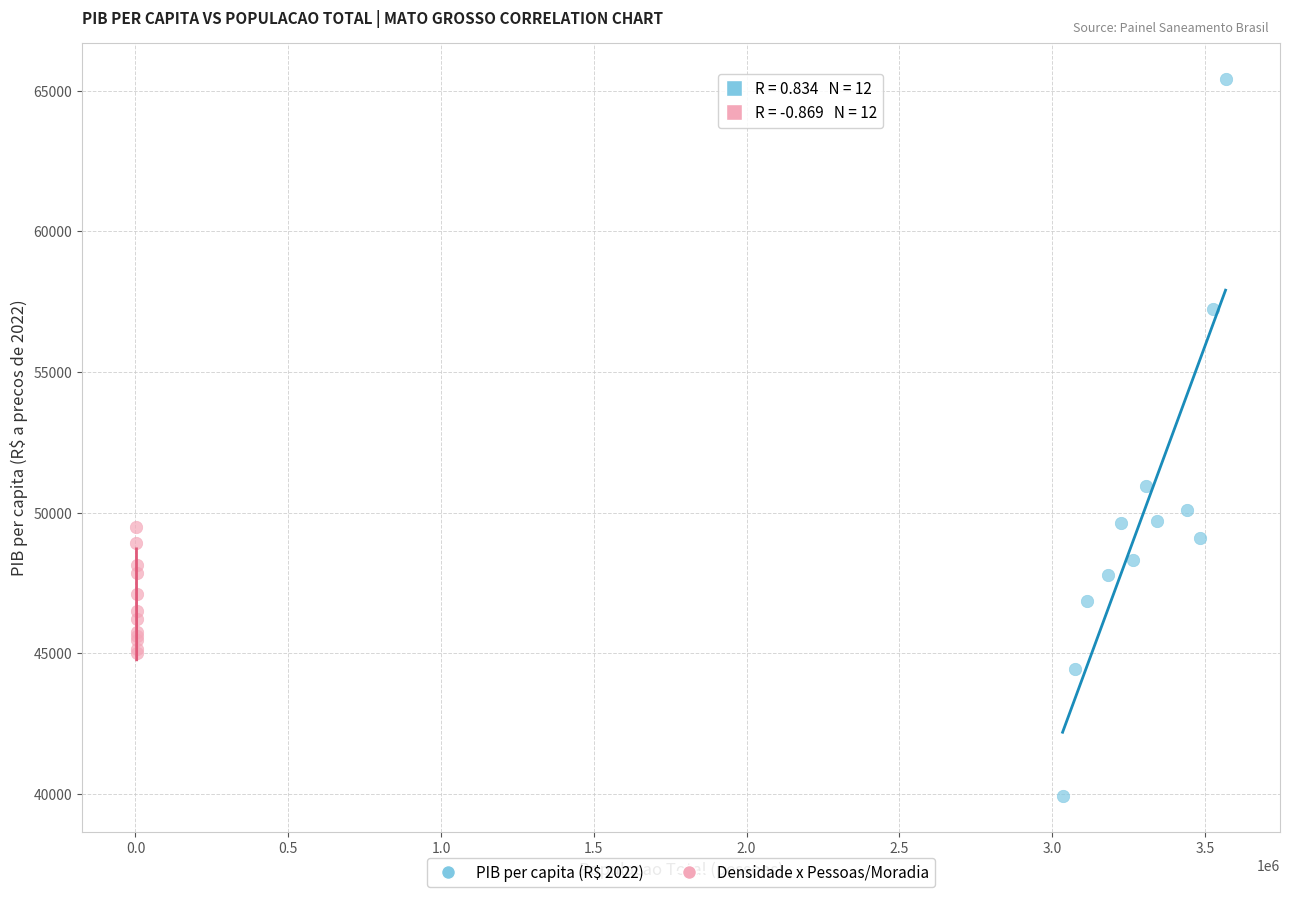

Which series has the widest spread of Y values?

PIB per capita (R$ 2022)